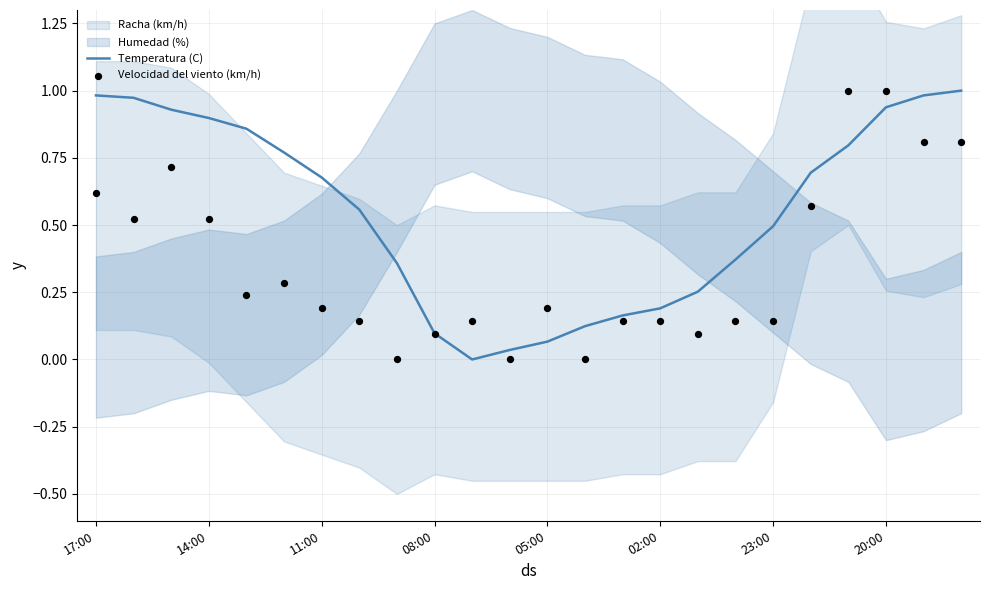

At how many categories does at least one series exceed 0?

24